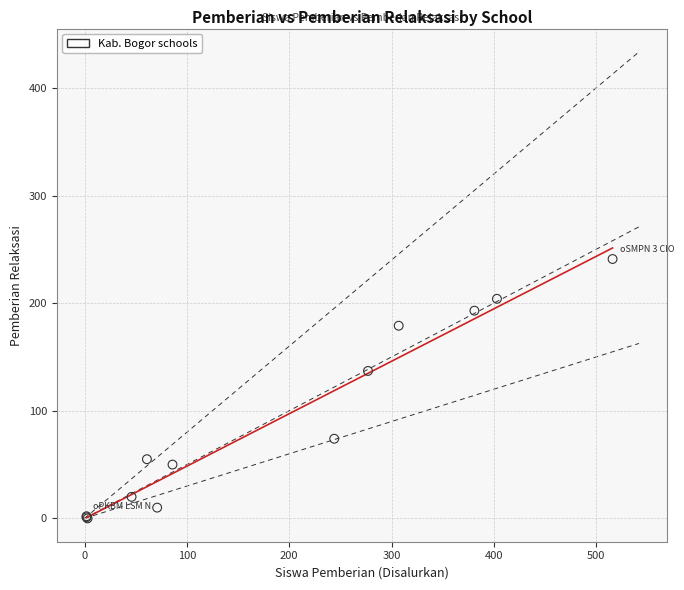

What Y value in the scatter plot is closest to 120?

137